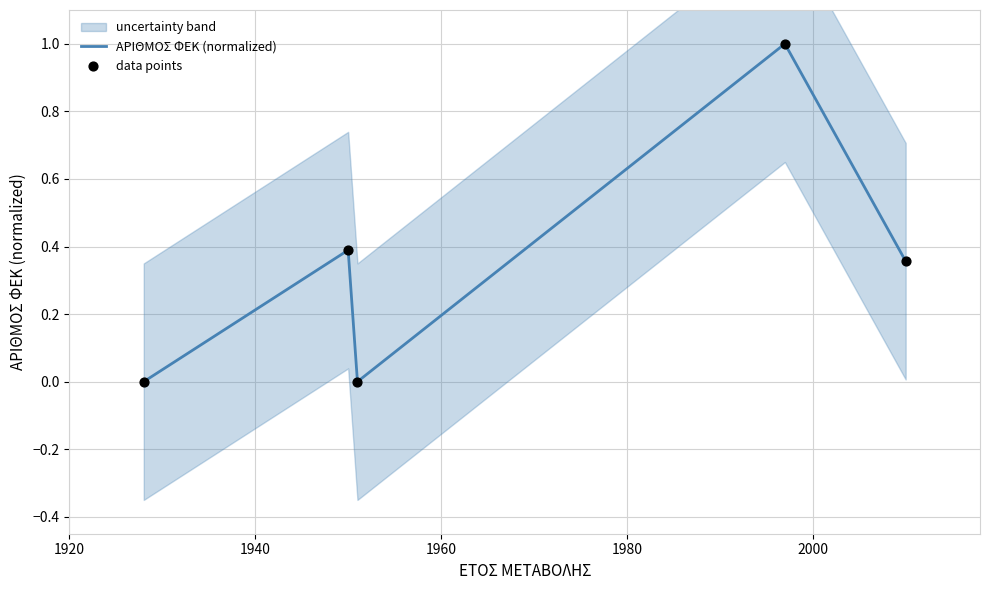

What is the highest value of the ΑΡΙΘΜΟΣ ΦΕΚ (normalized) series?

1.0